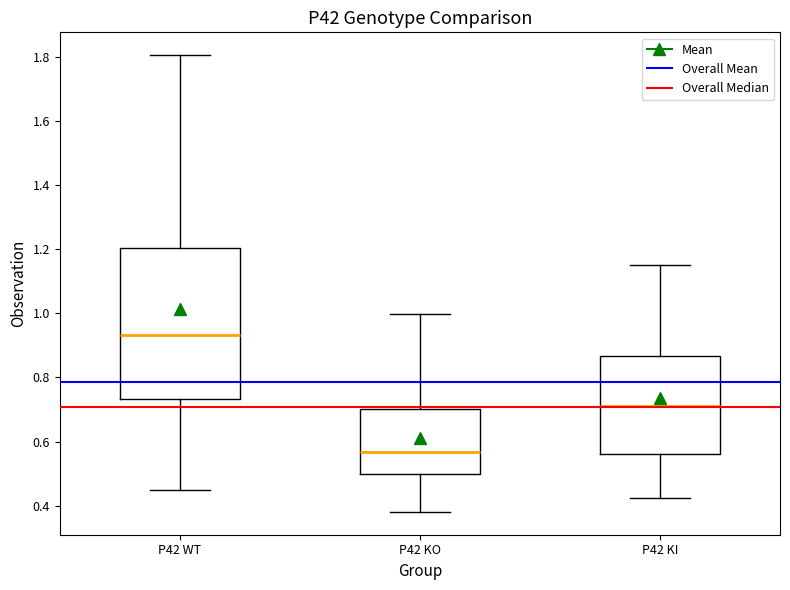

Reading left to right, transcribe this box plot: for each box, give where its median line is, the range the box spans, and where its two whiskers end, as read against the y-axis. The values are not printed on the chart, so give them approximately, as read against the axis.

P42 WT: median 0.94, box 0.74 to 1.20, whiskers 0.46 to 1.80
P42 KO: median 0.56, box 0.50 to 0.70, whiskers 0.38 to 1.00
P42 KI: median 0.72, box 0.56 to 0.86, whiskers 0.42 to 1.14